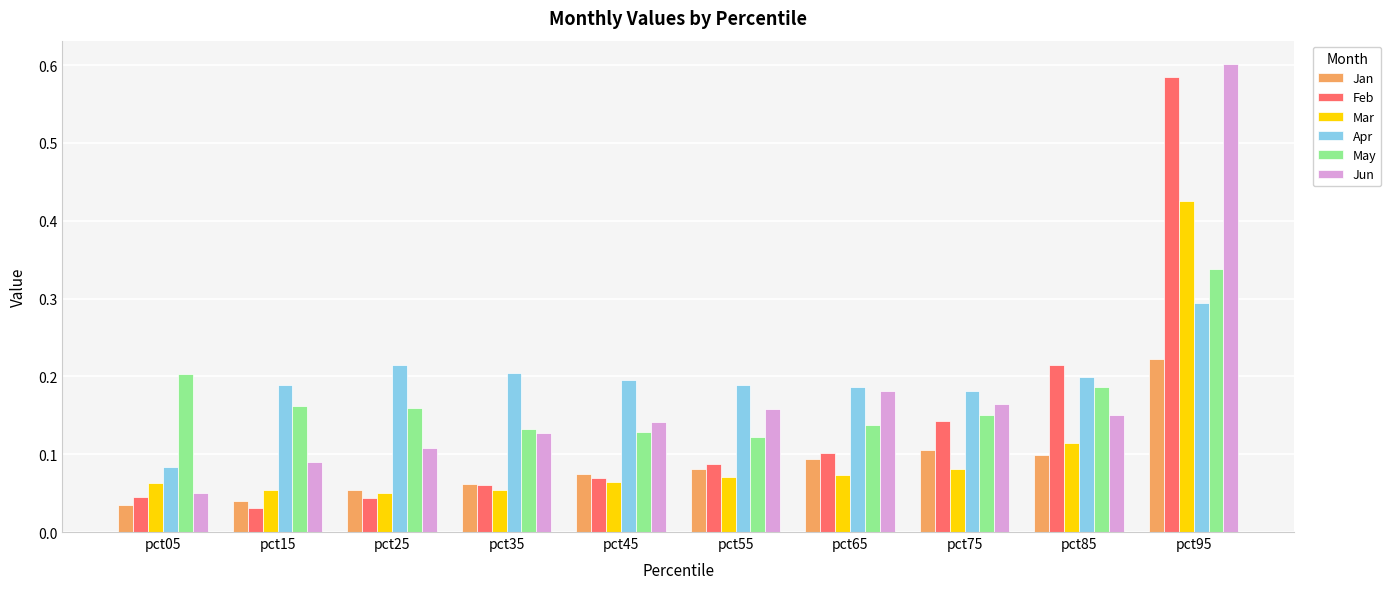

What is the sum of all Feb values?

1.4